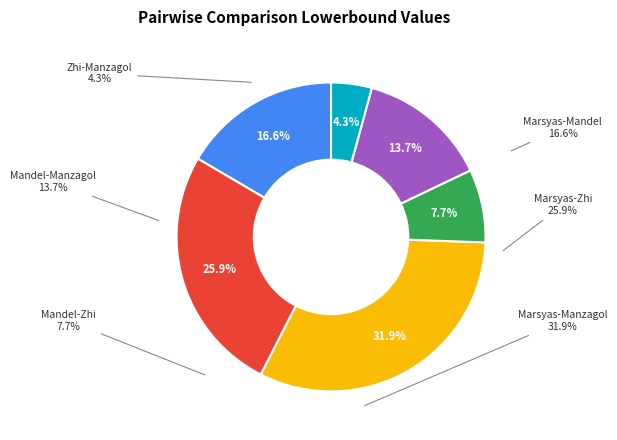

Rank the categories by value from lowest to highest.

Zhi, Mandel, Mandel, Marsyas, Marsyas, Marsyas